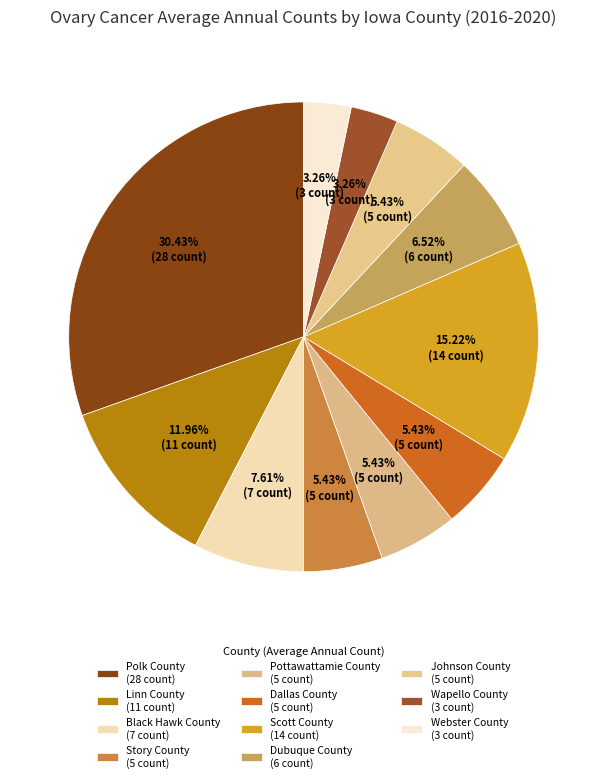

What is the change in value from Black Hawk County to Scott County?

+7